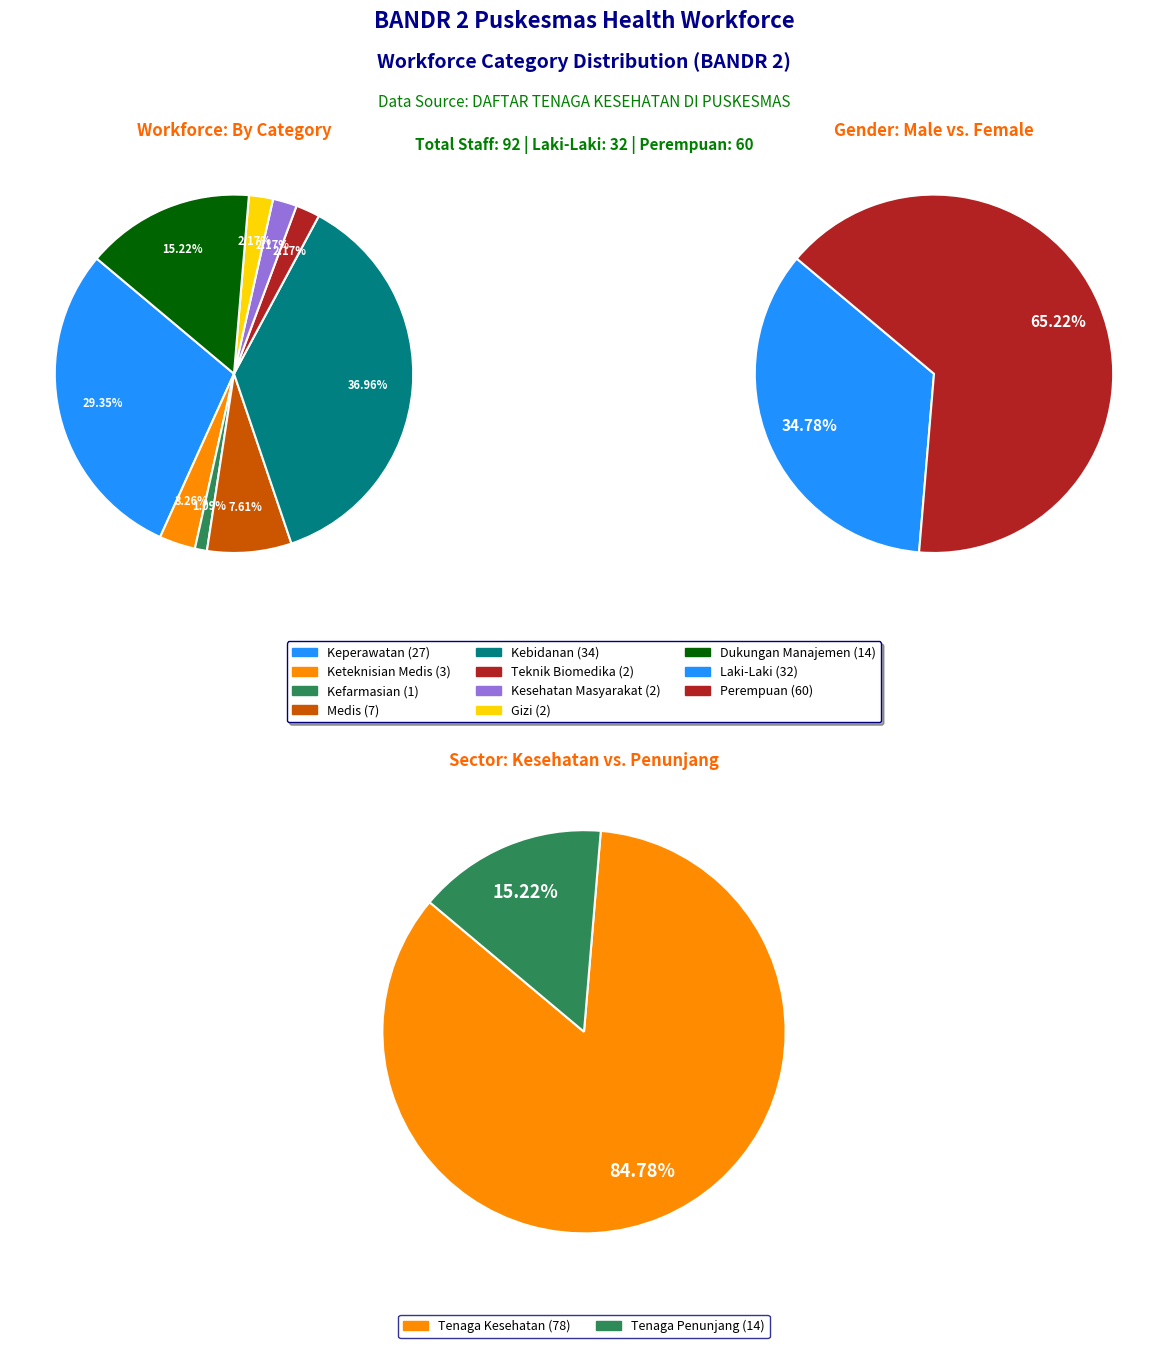

True or false: Keperawatan accounts for 43% of the total.

False